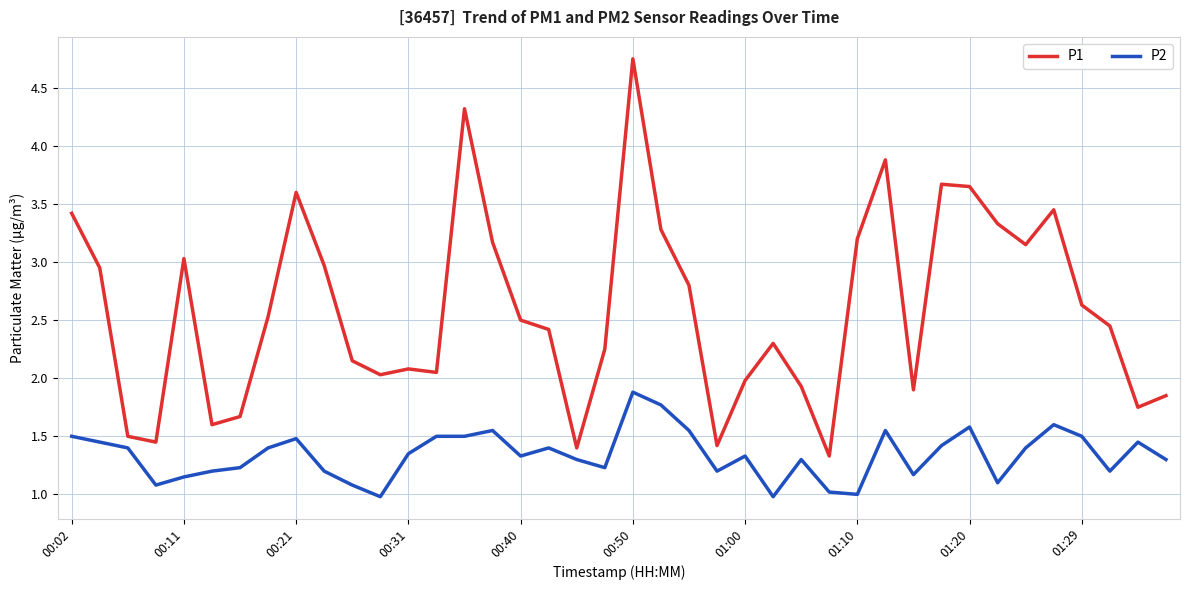

How many lines are shown in the chart?

2